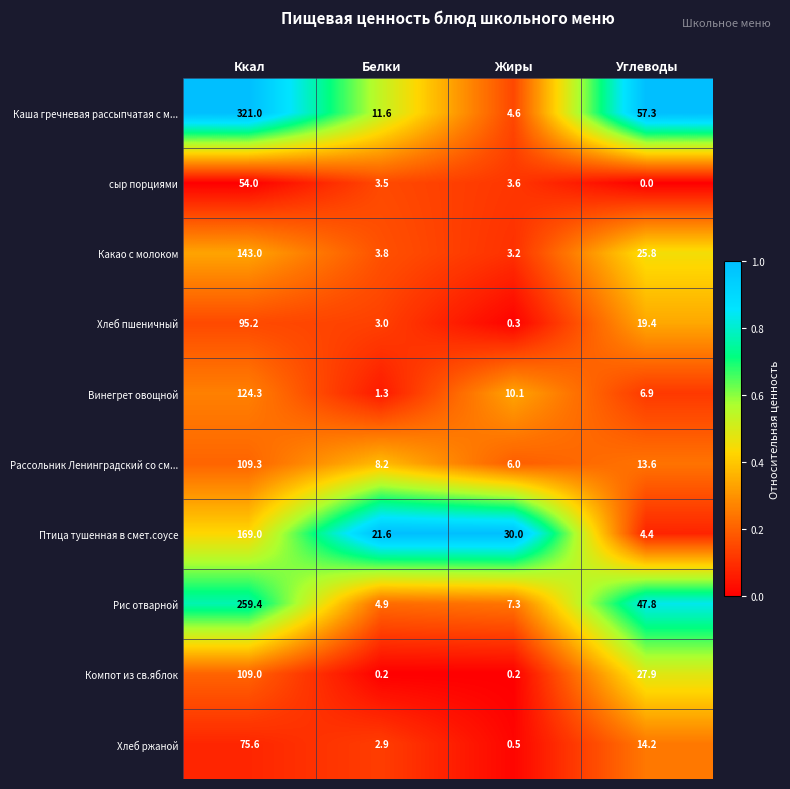

Is the value of Хлеб пшеничный at Ккал greater than the value of сыр порциями at Белки?

Yes